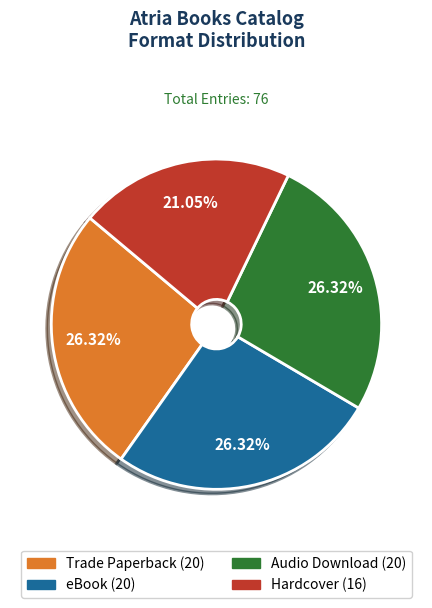

How many segments does this pie chart have?

4